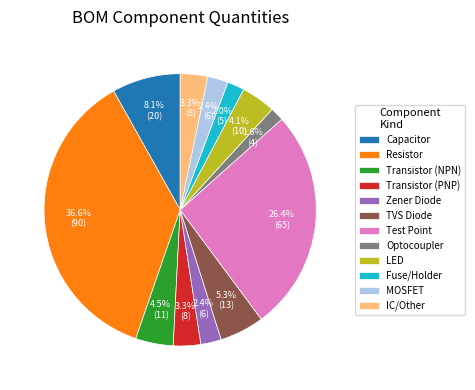

Which category has the biggest portion of the pie?

Resistor